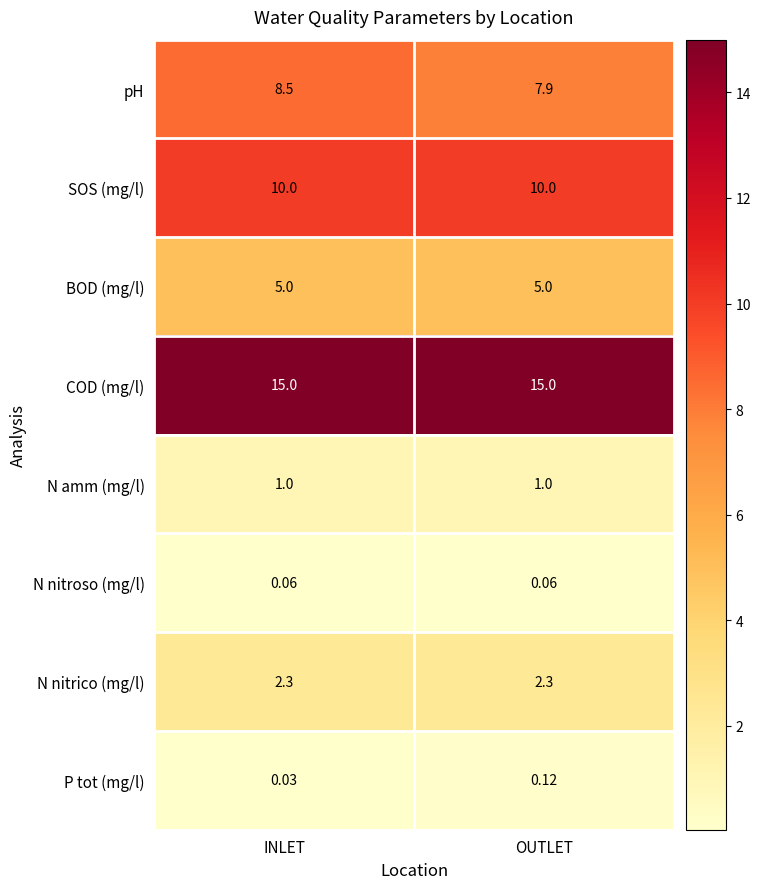

Which label corresponds to the smallest value in the chart?

INLET